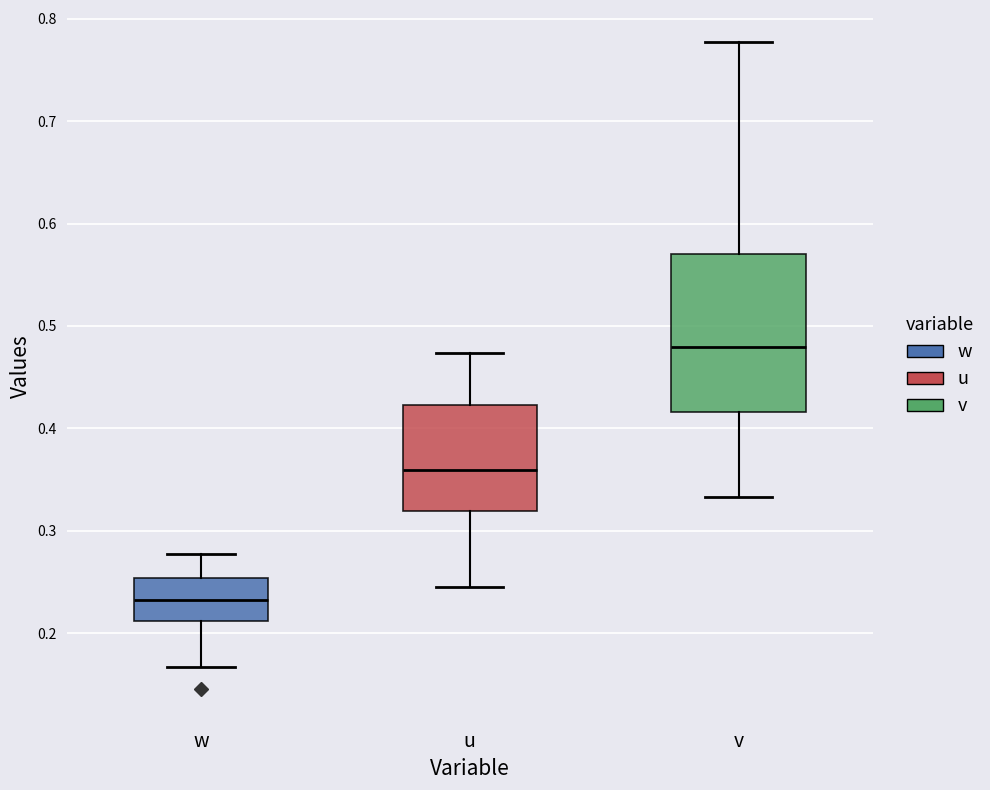

Comparing the boxes themselves (not the whiskers), which one is the tallest?

v